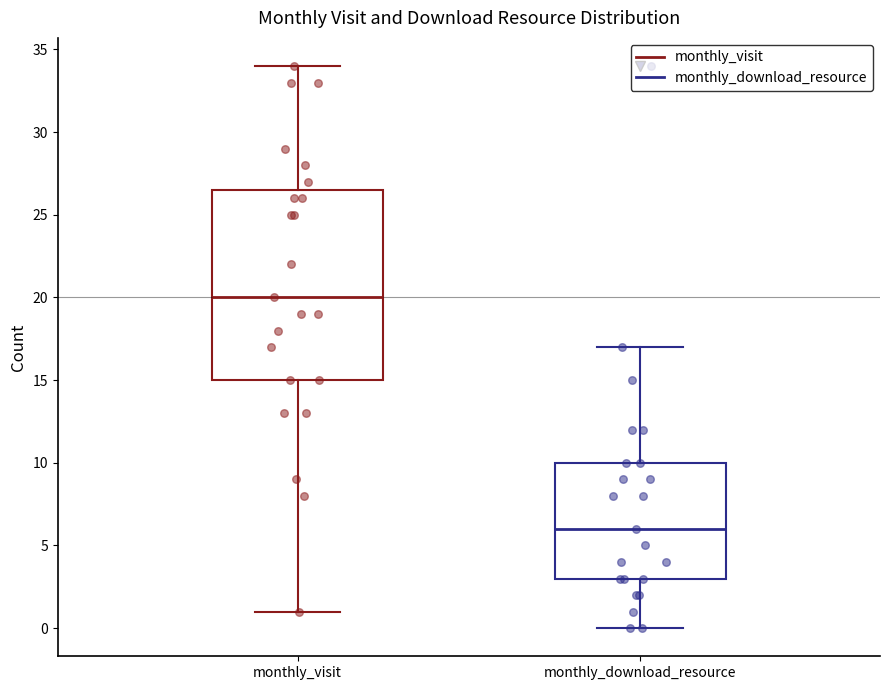

Reading left to right, read every box against the y-axis: the position of its median line, the range the box covers, and the ends of its whiskers. The values are not printed on the chart, so give them approximately, as read against the axis.

monthly_visit: median 20.0, box 15.0 to 26.5, whiskers 1.0 to 34.0
monthly_download_resource: median 6.0, box 3.0 to 10.0, whiskers 0.0 to 17.0